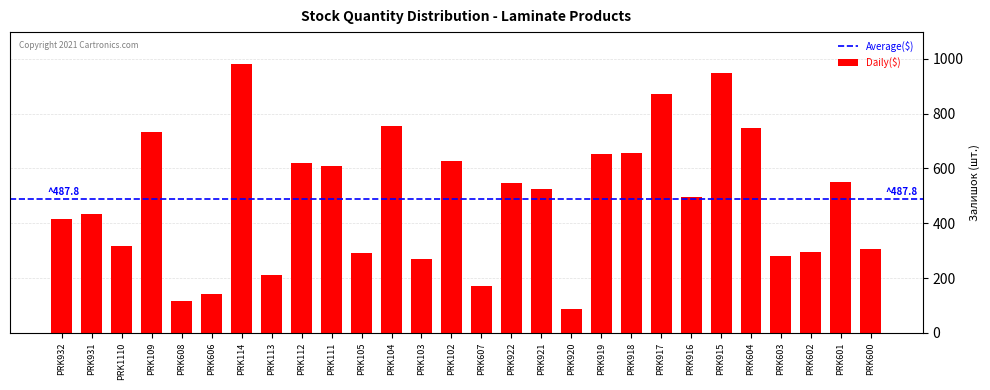

Reading left to right, what are all the values shown in this chart?

PRK932=414	PRK931=434	PRK1110=316	PRK109=732	PRK608=115	PRK606=141	PRK114=980	PRK113=213	PRK112=619	PRK111=608	PRK105=290	PRK104=756	PRK103=269	PRK102=628	PRK607=171	PRK922=546	PRK921=524	PRK920=89	PRK919=653	PRK918=658	PRK917=873	PRK916=496	PRK915=950	PRK604=749	PRK603=281	PRK602=296	PRK601=552	PRK600=305